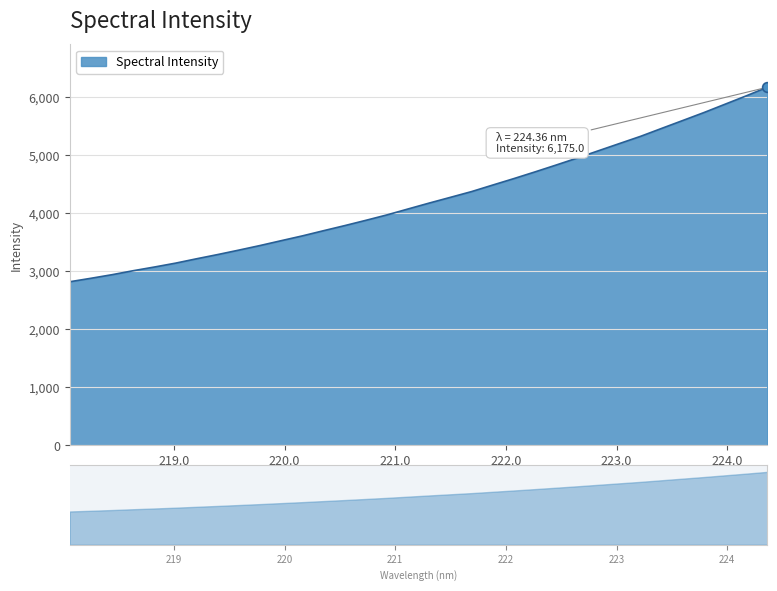

The chart shows a value of 4488.6 at 221.8812. True or false?

True